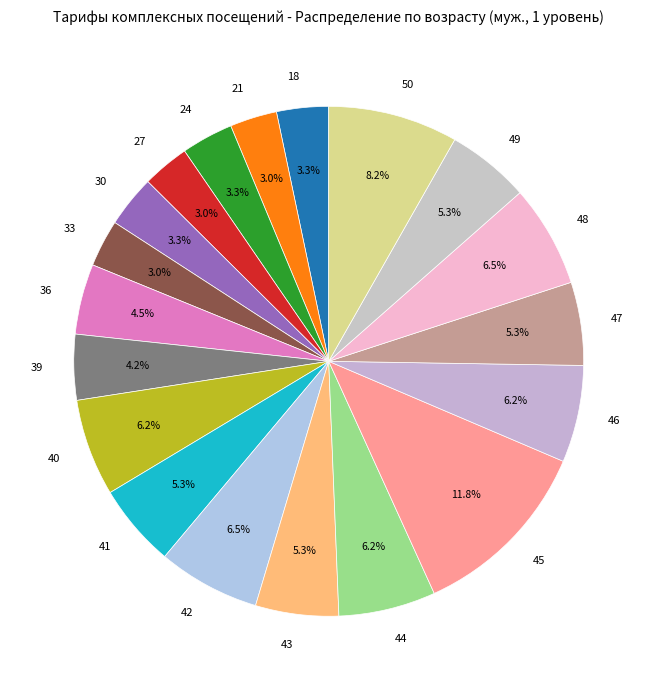

Does 36 account for over 50% of the chart?

No